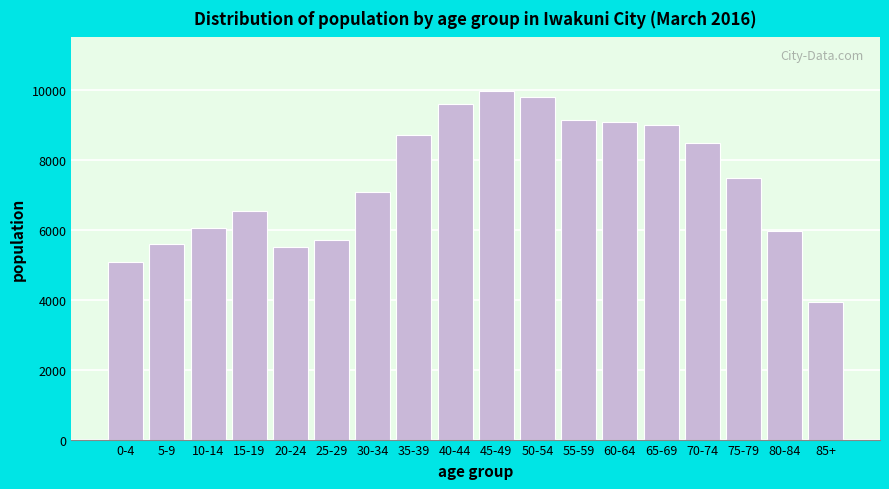

Reading left to right, extract all data points from this chart.

0-4=5086	5-9=5585	10-14=6062	15-19=6532	20-24=5496	25-29=5701	30-34=7069	35-39=8697	40-44=9595	45-49=9967	50-54=9806	55-59=9130	60-64=9083	65-69=8996	70-74=8494	75-79=7483	80-84=5969	85+=3922